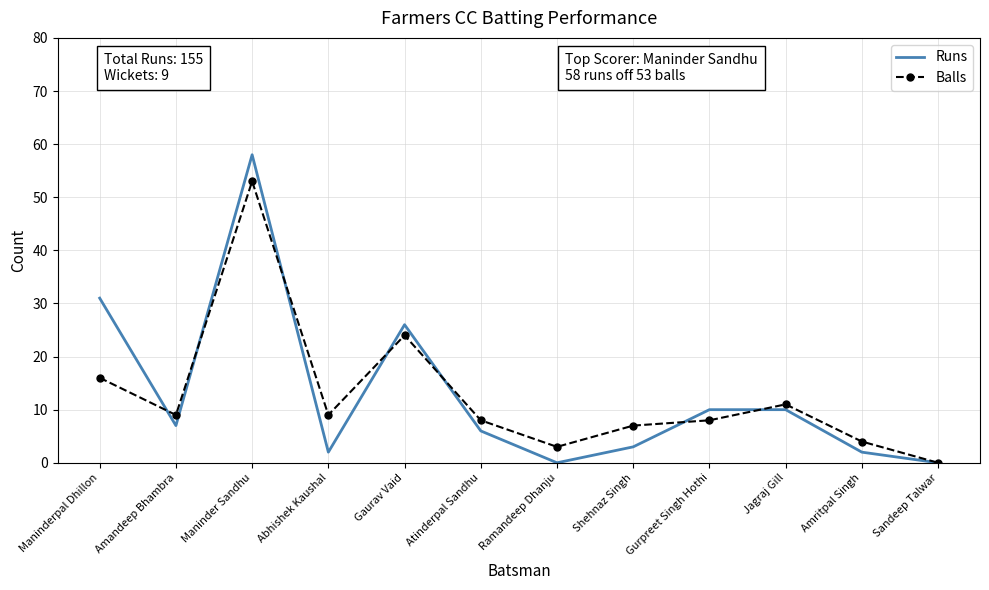

Is it true that Balls equals 11 at Jagraj Gill?

True